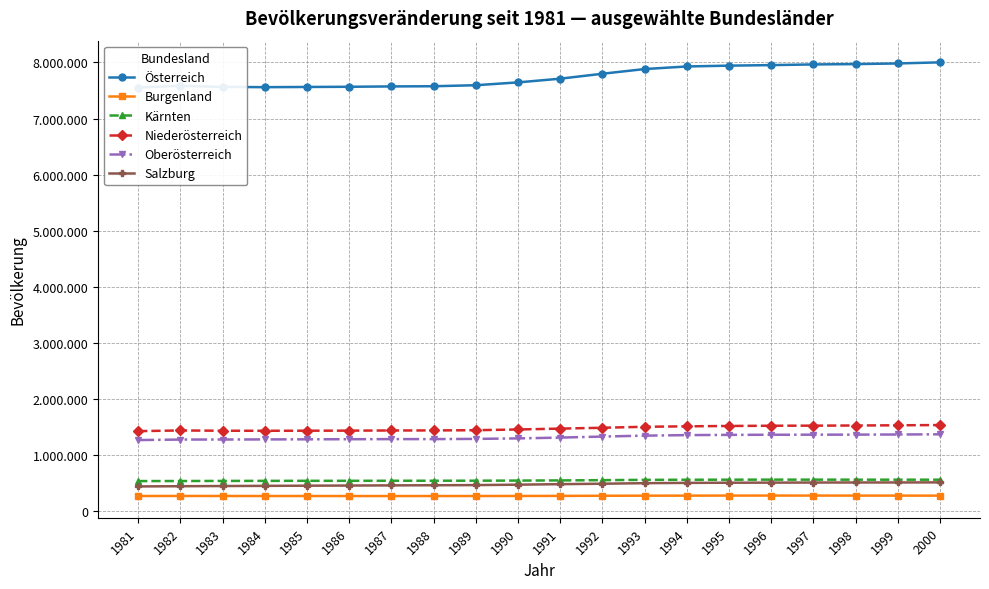

What is the sum of the Österreich values at 1994 and 1985?

15491979